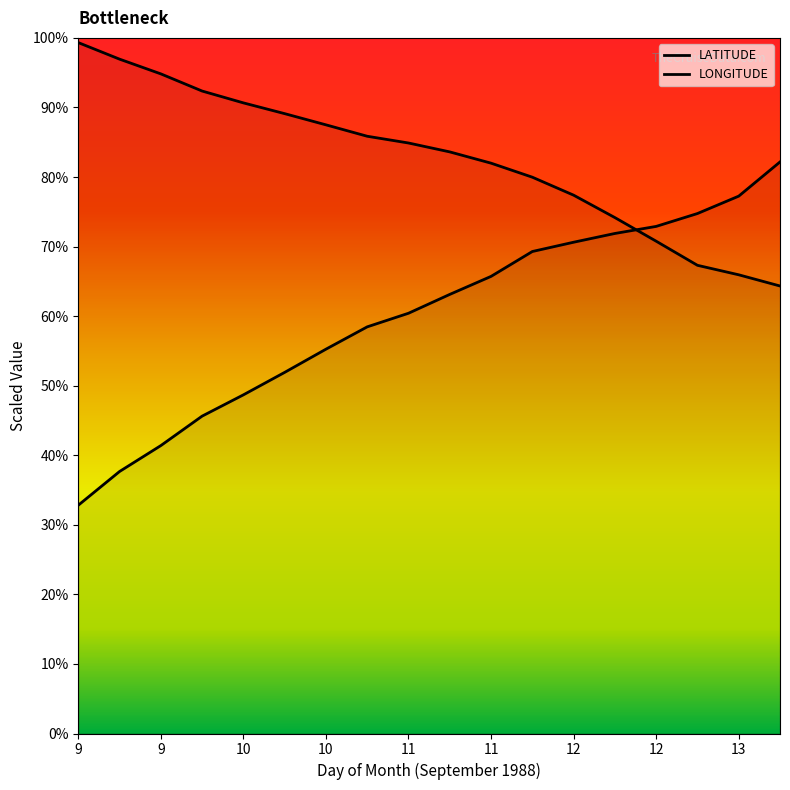

Between 11 and 11, which is larger?

11